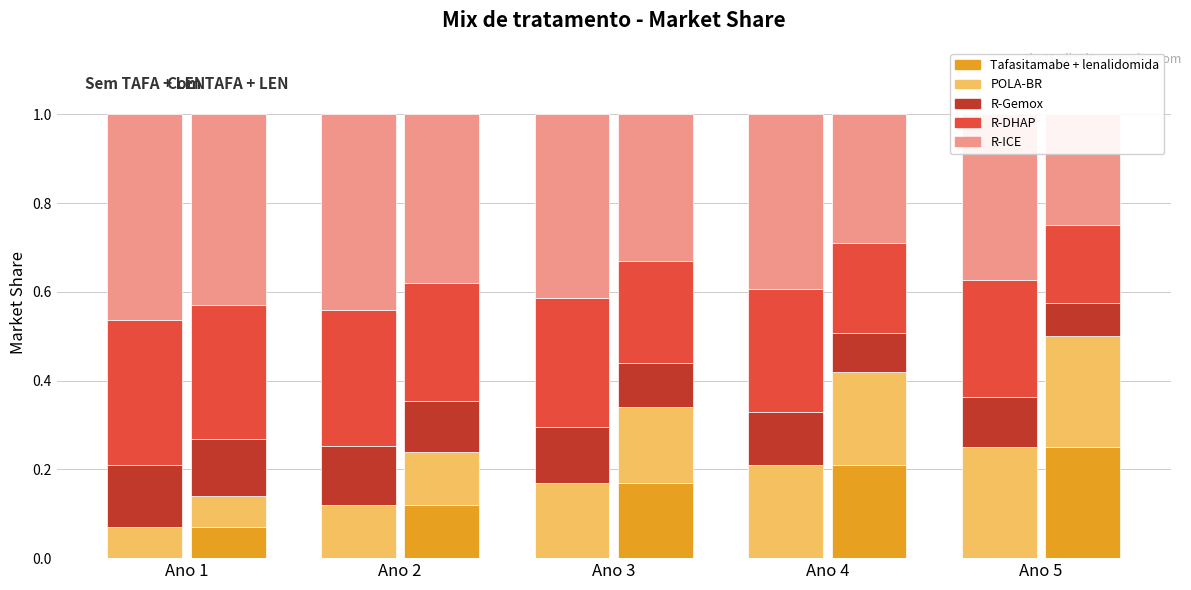

At which label does POLA-BR reach its peak?

Ano 5